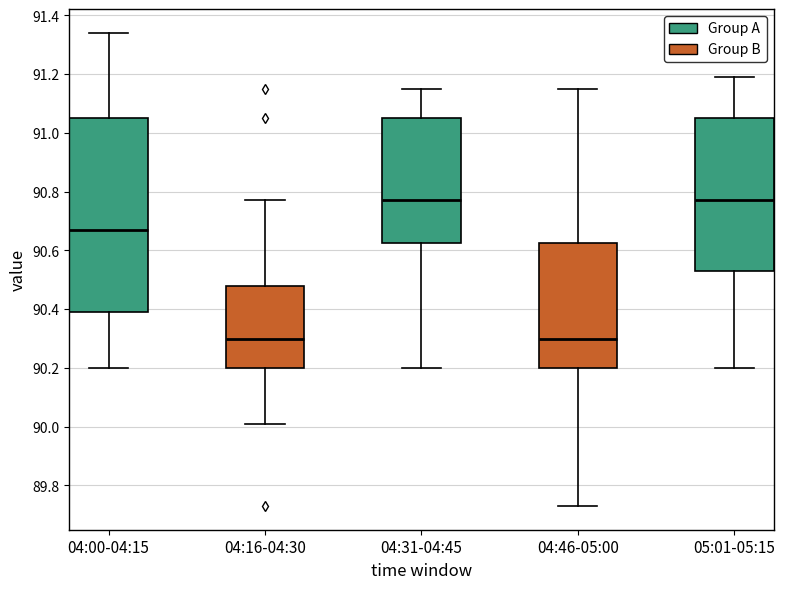

Reading left to right, transcribe this box plot: for each box, give where its median line is, the range the box spans, and where its two whiskers end, as read against the y-axis. The values are not printed on the chart, so give them approximately, as read against the axis.

04:00-04:15: median 90.68, box 90.40 to 91.06, whiskers 90.20 to 91.34
04:16-04:30: median 90.30, box 90.20 to 90.48, whiskers 90.02 to 90.78
04:31-04:45: median 90.78, box 90.62 to 91.06, whiskers 90.20 to 91.16
04:46-05:00: median 90.30, box 90.20 to 90.62, whiskers 89.74 to 91.16
05:01-05:15: median 90.78, box 90.54 to 91.06, whiskers 90.20 to 91.20